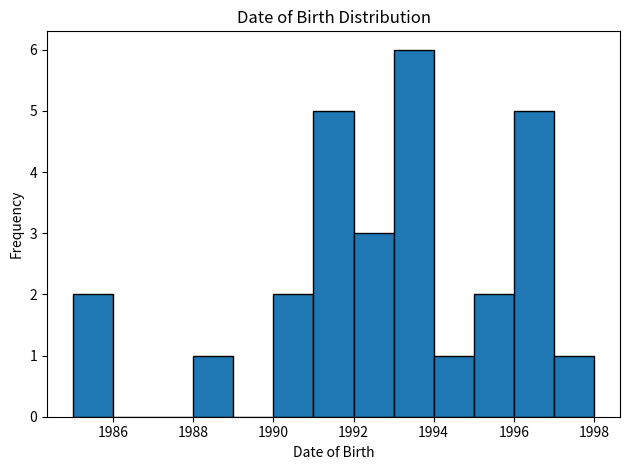

What is the height of the bar covering 1988 to 1989 on the x-axis? The values are not printed on the chart, so give them approximately, as read against the axis.

1